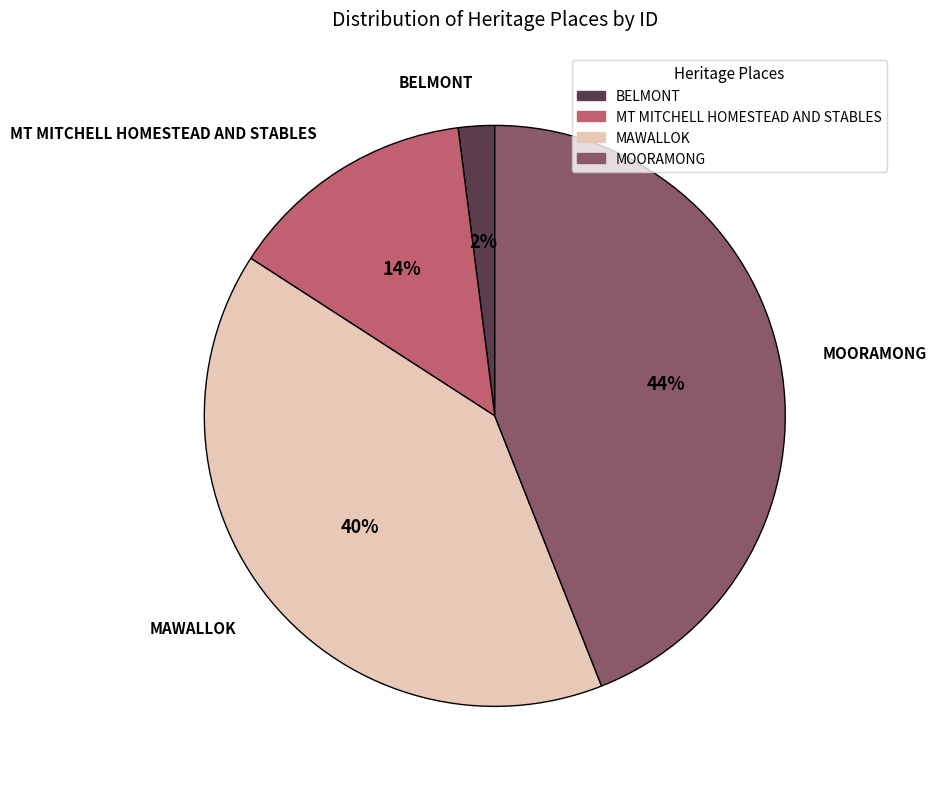

Combined, do MT MITCHELL HOMESTEAD AND STABLES and BELMONT account for over 50%?

No